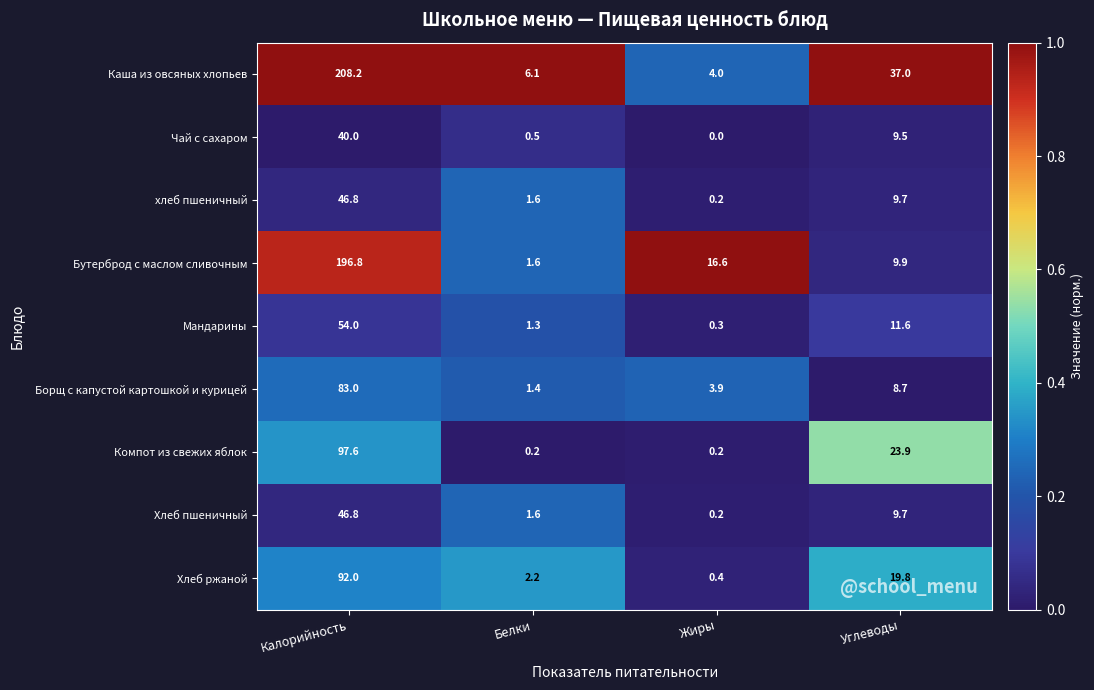

What is the difference between the Каша из овсяных хлопьев values at Углеводы and Белки?

30.9